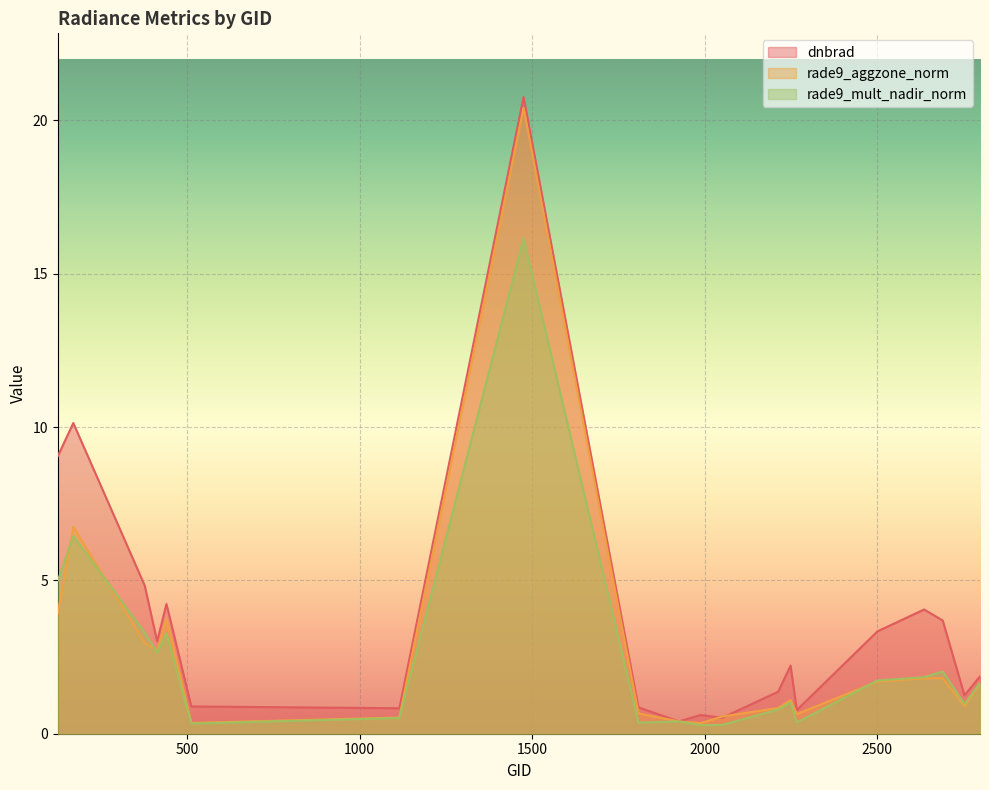

Where do rade9_mult_nadir_norm and dnbrad first cross each other?

1808 and 1925